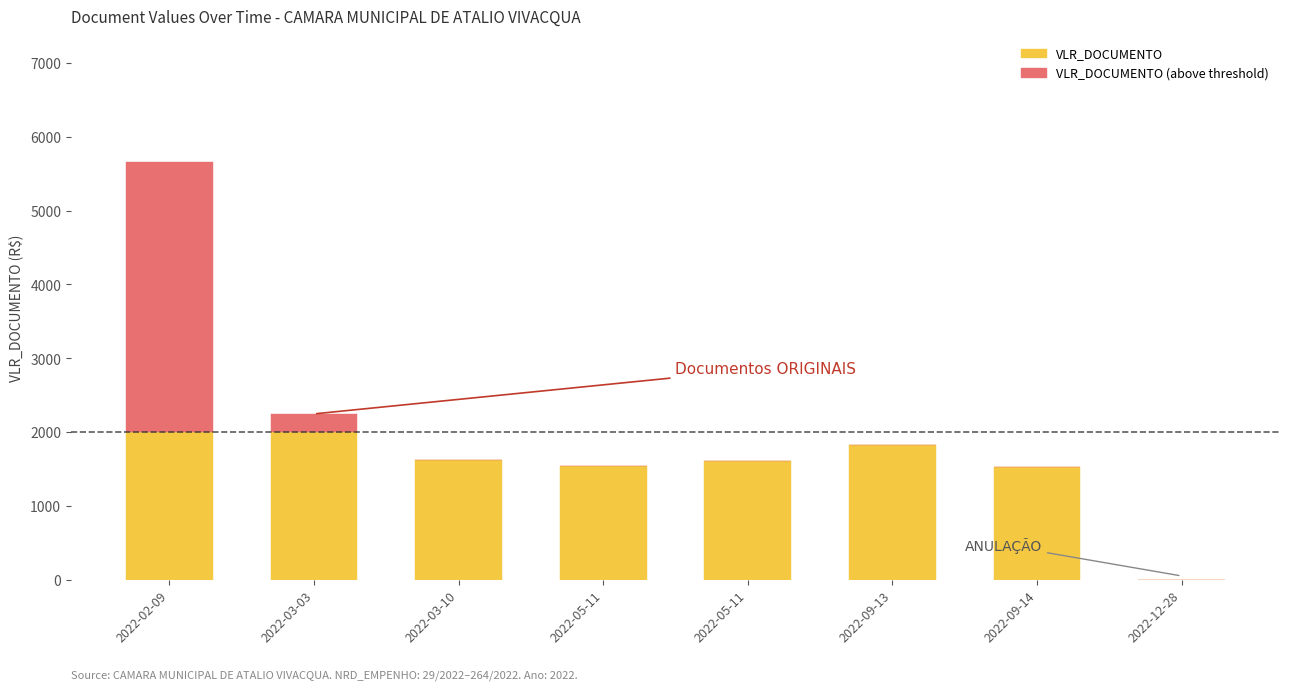

Are the bars horizontal?

No